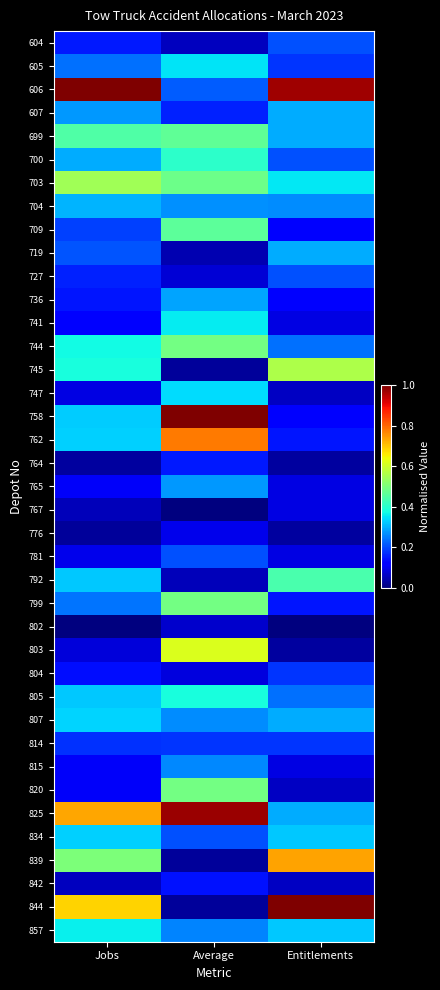

Reading right to left, what are all the values shown in this chart?

604: Entitlements=0.2	Average=0.1	Jobs=0.2
605: Entitlements=0.2	Average=0.4	Jobs=0.2
606: Entitlements=1.0	Average=0.2	Jobs=1.0
607: Entitlements=0.3	Average=0.2	Jobs=0.3
699: Entitlements=0.3	Average=0.5	Jobs=0.4
700: Entitlements=0.2	Average=0.4	Jobs=0.3
703: Entitlements=0.4	Average=0.5	Jobs=0.5
704: Entitlements=0.3	Average=0.3	Jobs=0.3
709: Entitlements=0.1	Average=0.5	Jobs=0.2
719: Entitlements=0.3	Average=0.0	Jobs=0.2
727: Entitlements=0.2	Average=0.1	Jobs=0.2
736: Entitlements=0.1	Average=0.3	Jobs=0.1
741: Entitlements=0.1	Average=0.4	Jobs=0.1
744: Entitlements=0.2	Average=0.5	Jobs=0.4
745: Entitlements=0.6	Average=0.0	Jobs=0.4
747: Entitlements=0.1	Average=0.3	Jobs=0.1
758: Entitlements=0.1	Average=1.0	Jobs=0.3
762: Entitlements=0.1	Average=0.8	Jobs=0.3
764: Entitlements=0.0	Average=0.2	Jobs=0.0
765: Entitlements=0.1	Average=0.3	Jobs=0.1
767: Entitlements=0.1	Average=0.0	Jobs=0.1
776: Entitlements=0.0	Average=0.1	Jobs=0.0
781: Entitlements=0.1	Average=0.2	Jobs=0.1
792: Entitlements=0.4	Average=0.1	Jobs=0.3
799: Entitlements=0.1	Average=0.5	Jobs=0.2
802: Entitlements=0.0	Average=0.1	Jobs=0.0
803: Entitlements=0.0	Average=0.6	Jobs=0.1
804: Entitlements=0.2	Average=0.1	Jobs=0.1
805: Entitlements=0.2	Average=0.4	Jobs=0.3
807: Entitlements=0.3	Average=0.3	Jobs=0.3
814: Entitlements=0.2	Average=0.2	Jobs=0.2
815: Entitlements=0.1	Average=0.3	Jobs=0.1
820: Entitlements=0.1	Average=0.5	Jobs=0.1
825: Entitlements=0.3	Average=1.0	Jobs=0.7
834: Entitlements=0.3	Average=0.2	Jobs=0.3
839: Entitlements=0.7	Average=0.0	Jobs=0.5
842: Entitlements=0.1	Average=0.1	Jobs=0.1
844: Entitlements=1.0	Average=0.0	Jobs=0.7
857: Entitlements=0.3	Average=0.3	Jobs=0.4